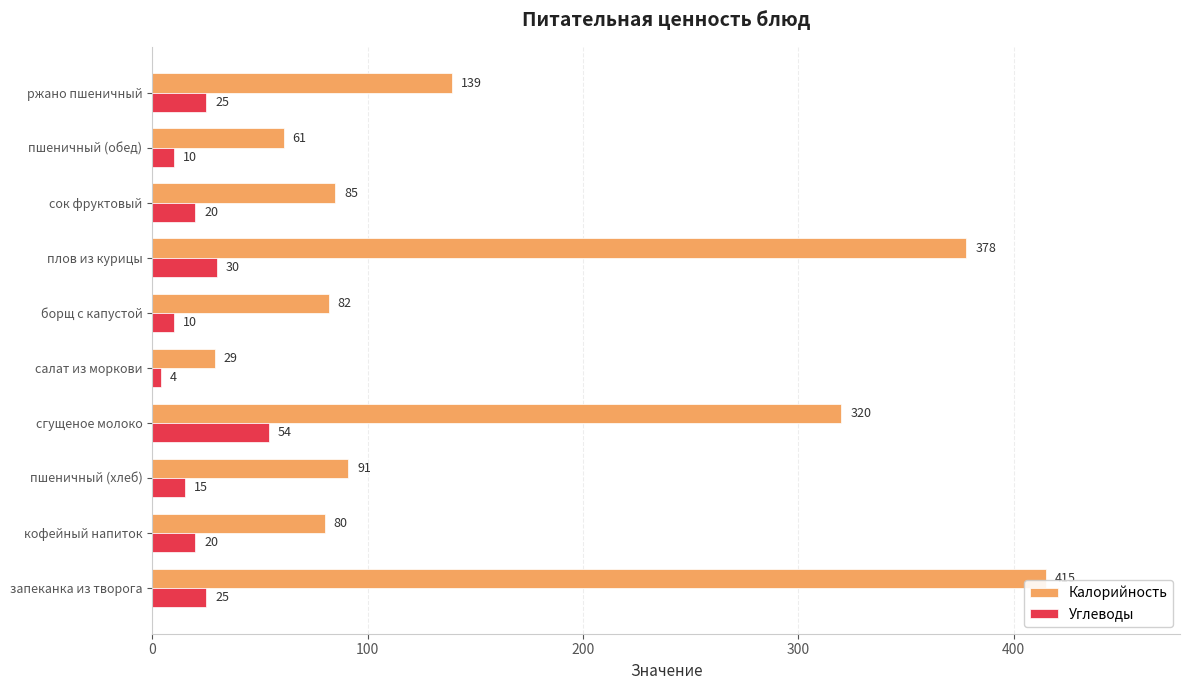

Is the value of Углеводы at борщ с капустой greater than the value of Калорийность at сок фруктовый?

No